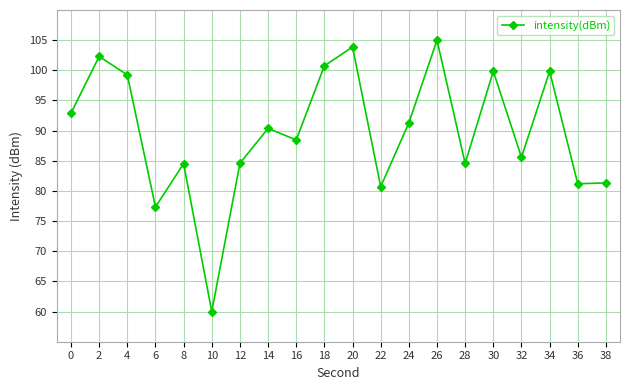

What is the average value?

89.7